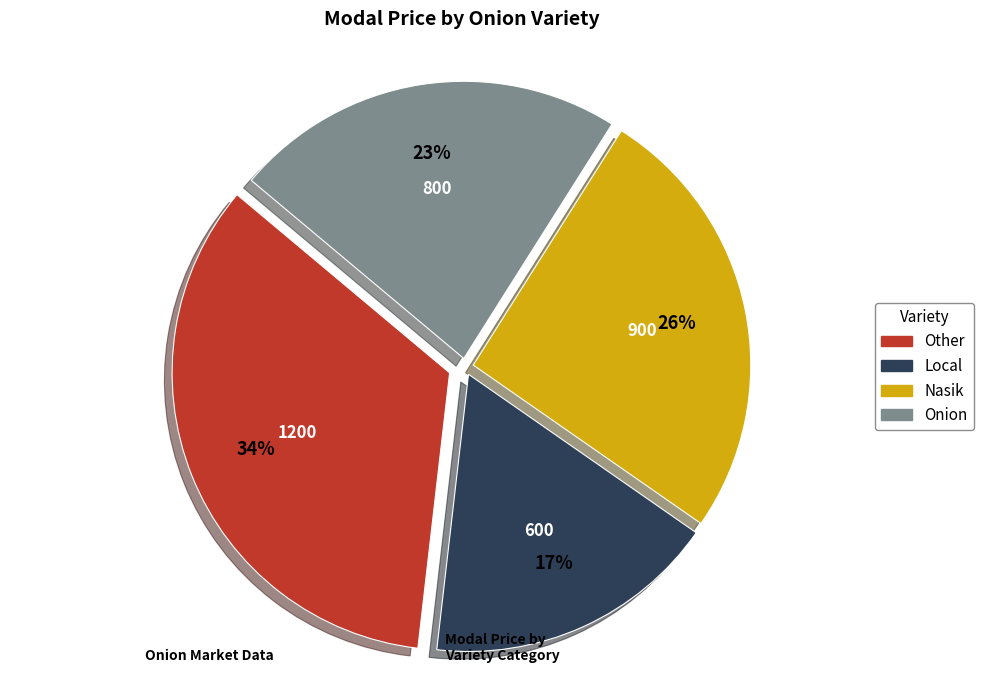

Is the sum of Nasik and Onion greater than half?

No